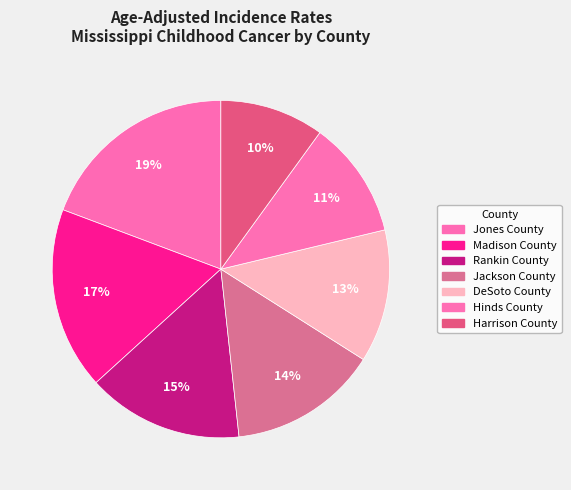

To the nearest percent, what is the combined percentage of Jackson County and Rankin County?

29%